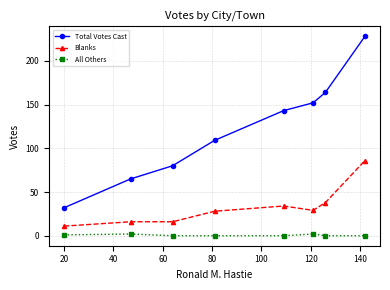

True or false: All Others and Blanks cross at least once.

False